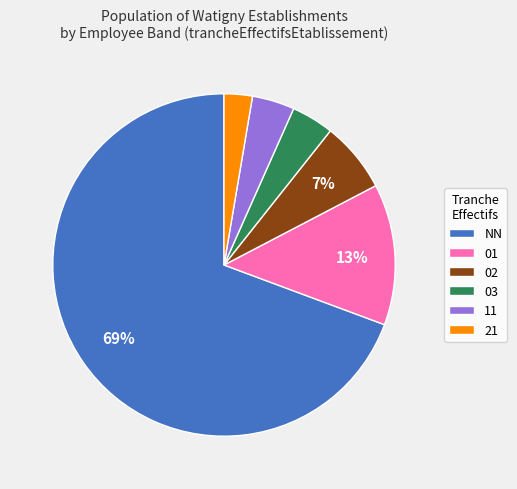

To the nearest percent, what is the difference between the 03 and 21 slice percentages?

1%